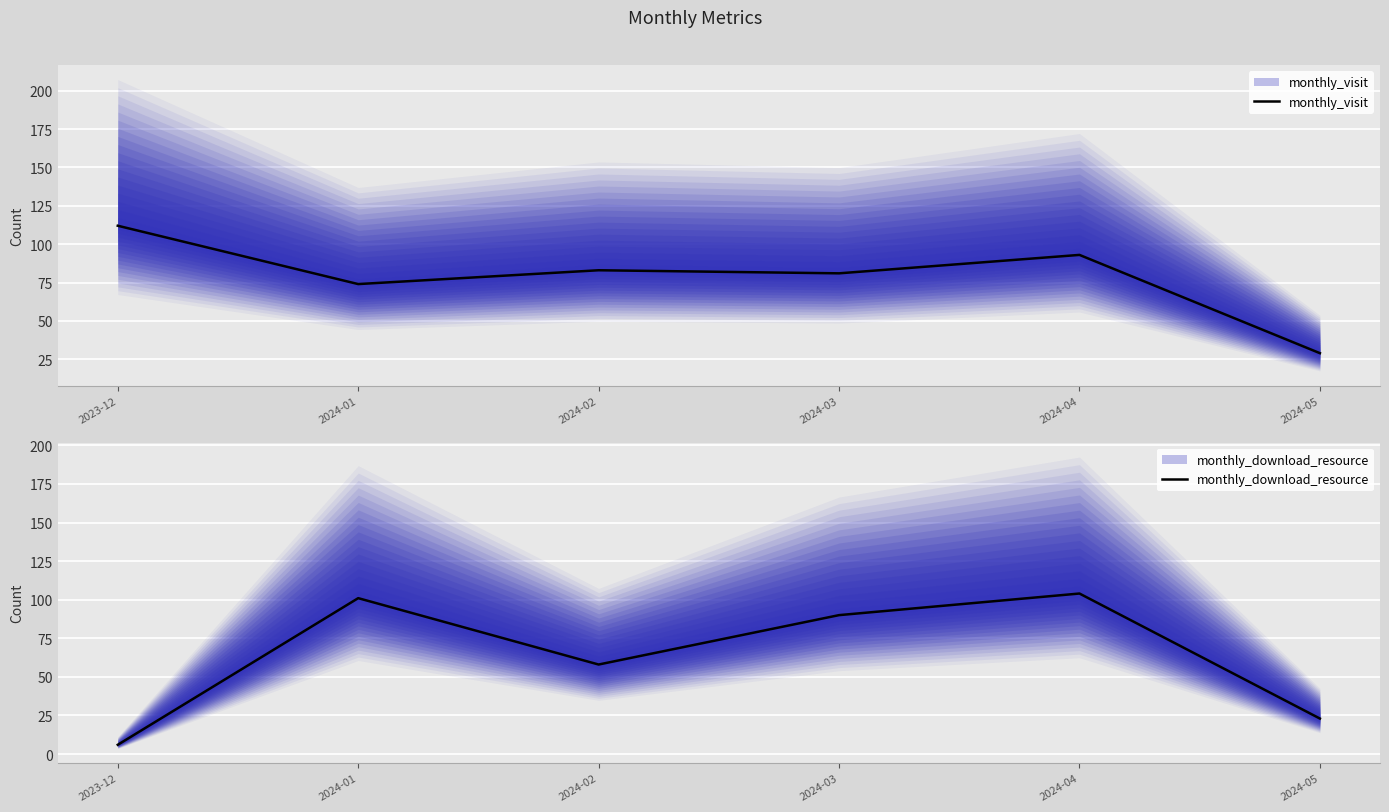

Between 2024-01 and 2024-04, which is larger?

2024-04